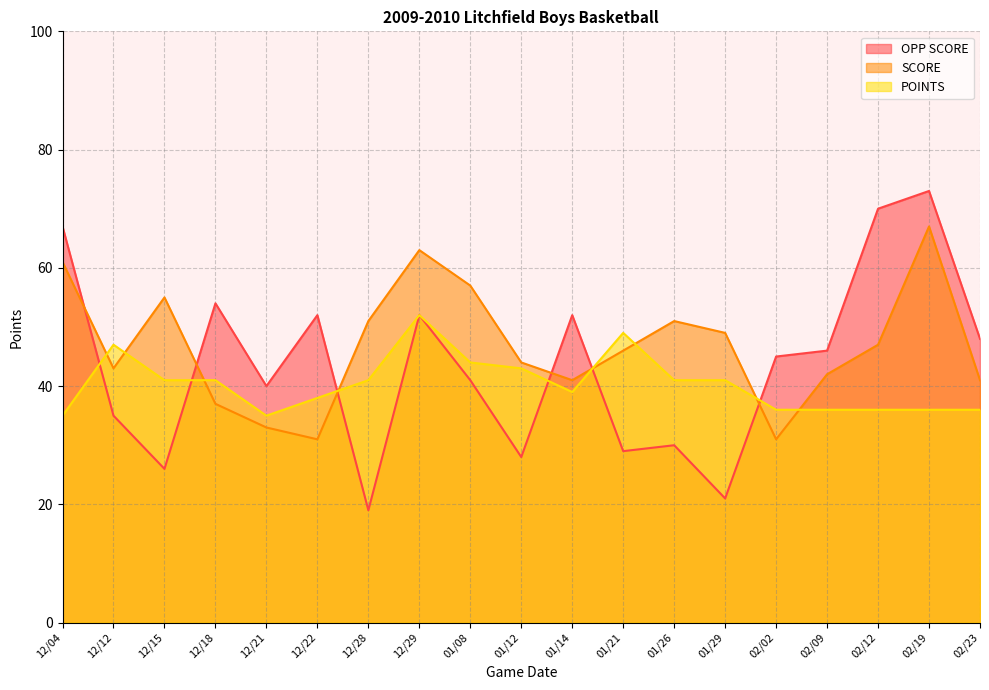

The POINTS series shows 43 at 01/12. True or false?

True